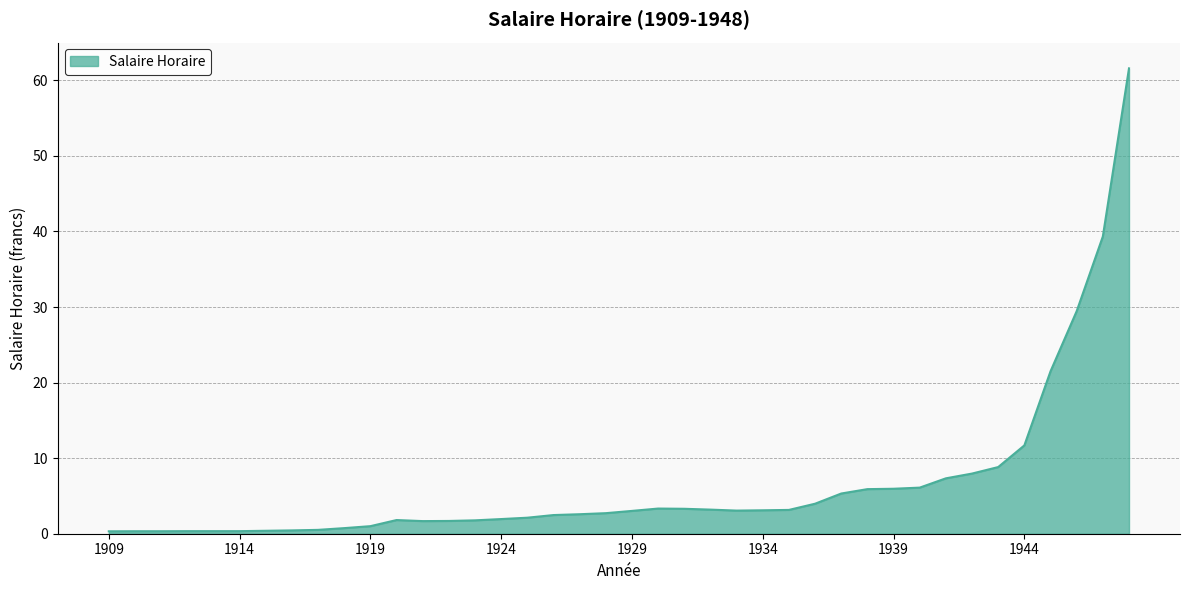

What is the greatest value displayed?

61.6